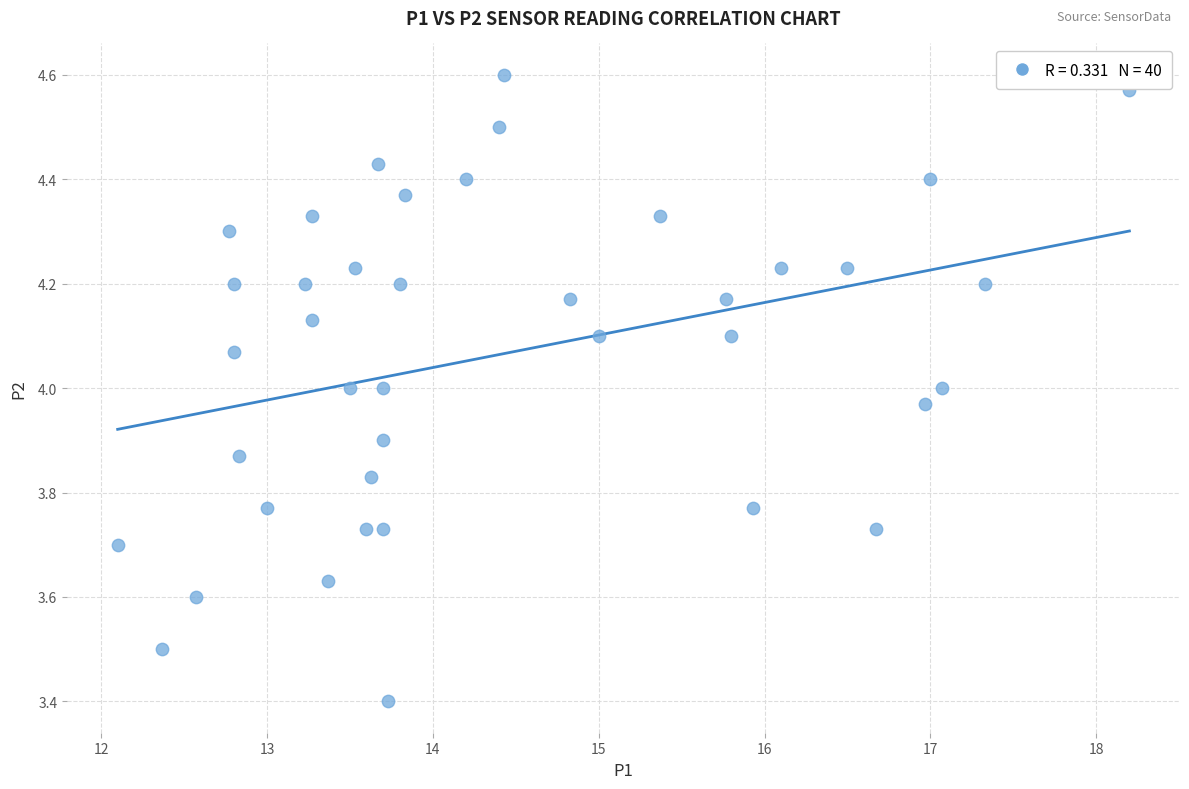

What is the range of X values (max minus min)?

6.1